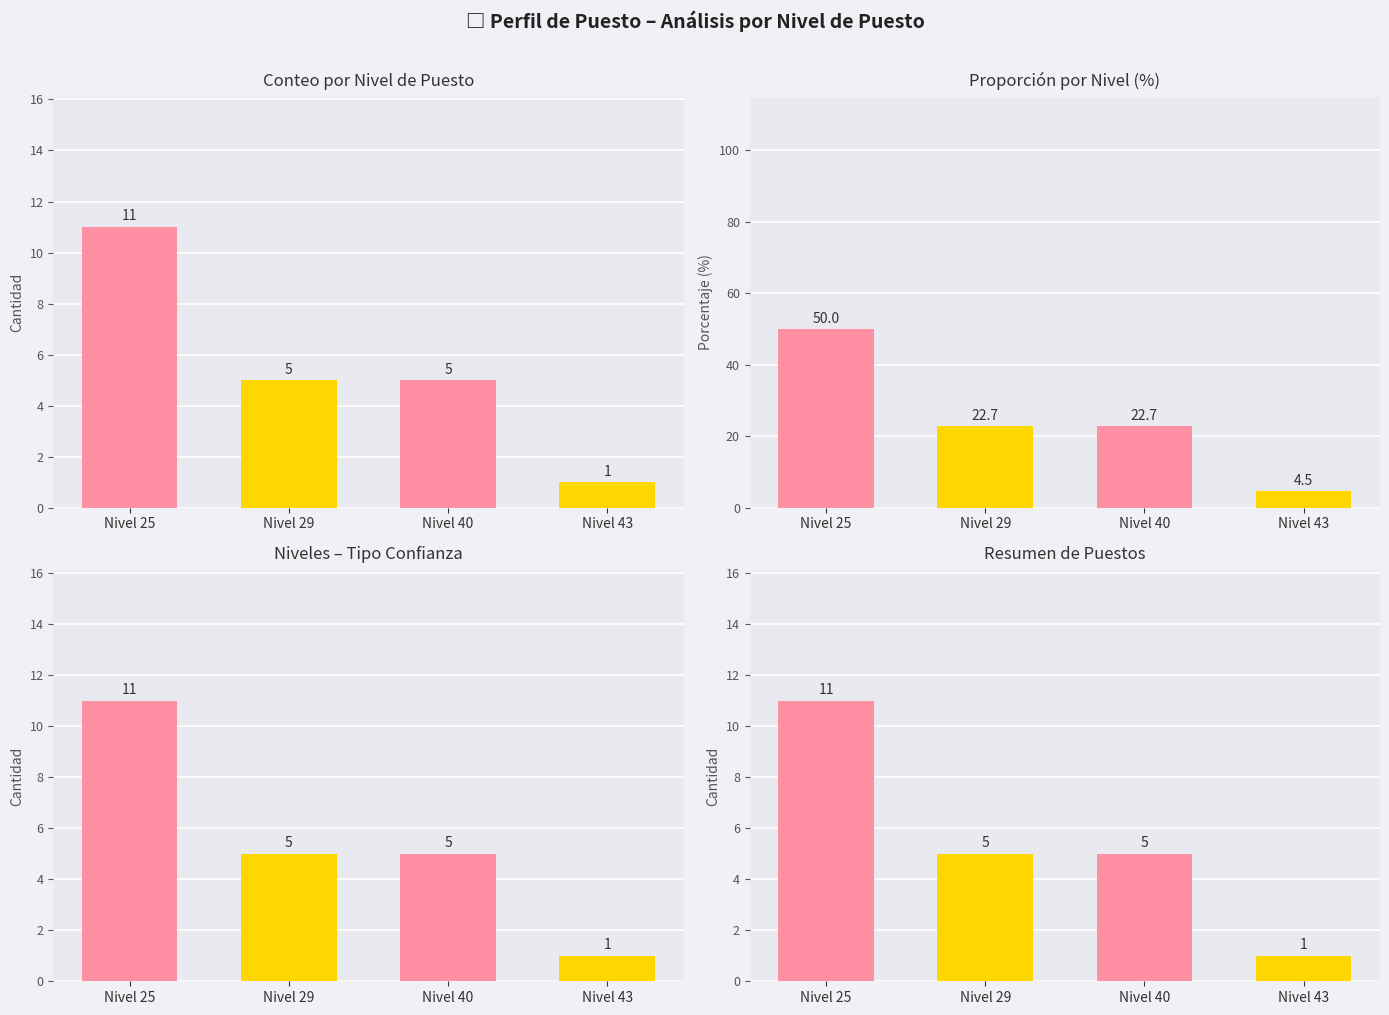

How many data points are less than 5?

1